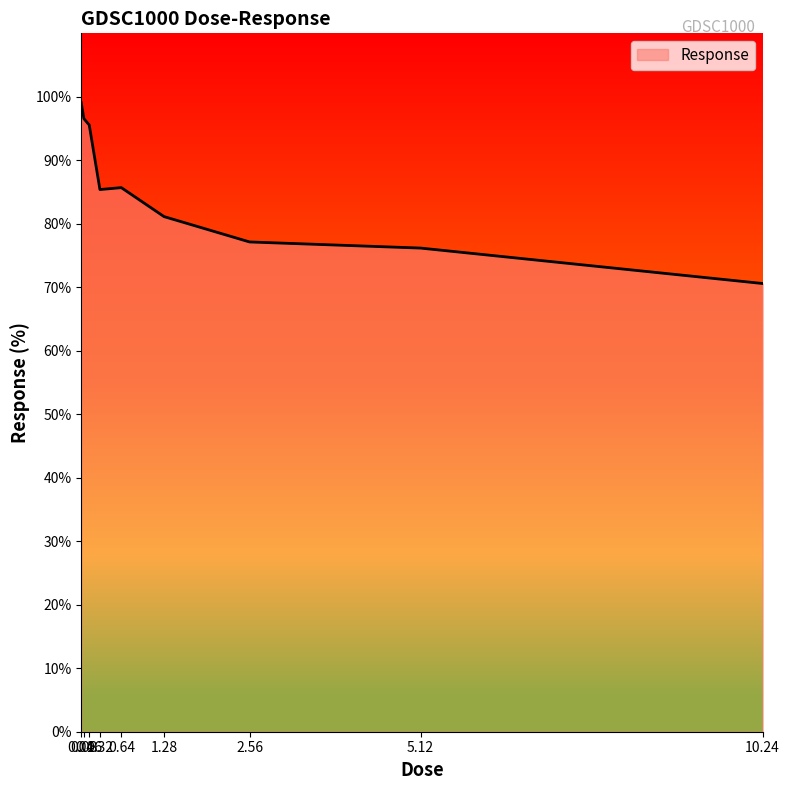

True or false: the data shows 95.6 at 0.16.

True